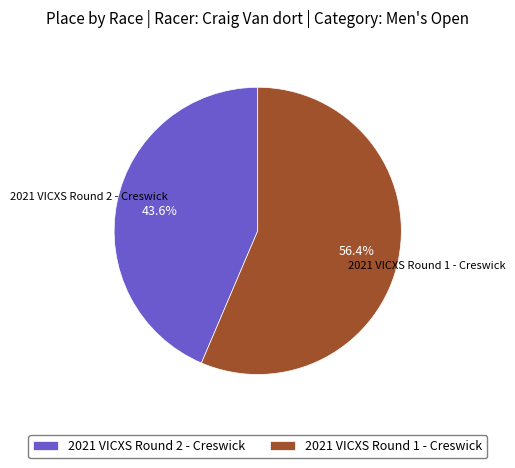

To the nearest percent, what is the difference between the largest and smallest slice percentages?

13%